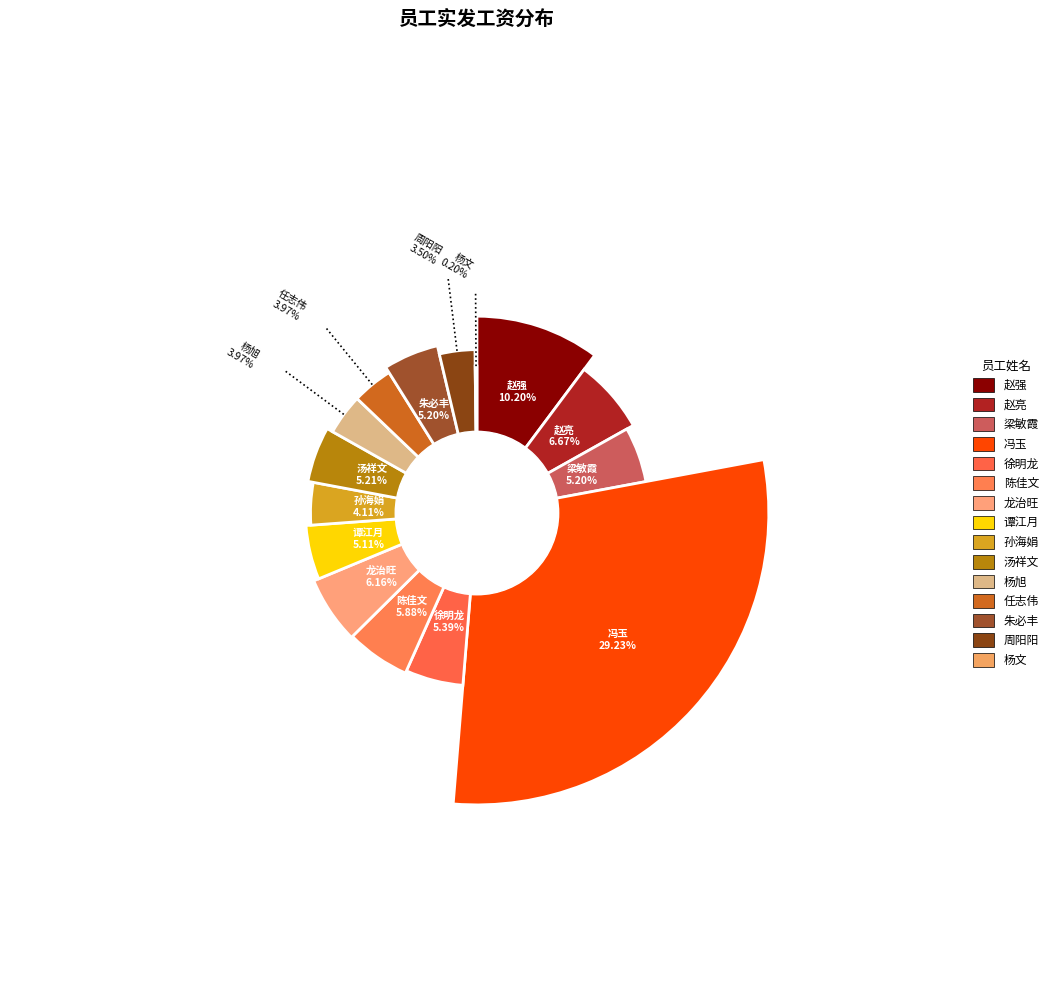

Which category has the biggest portion of the pie?

冯玉